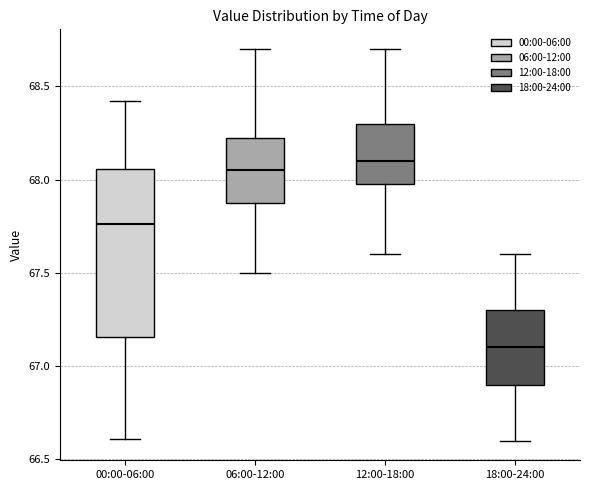

Where does the median line of the box for 12:00-18:00 sit on the y-axis? The values are not printed on the chart, so give them approximately, as read against the axis.

68.10